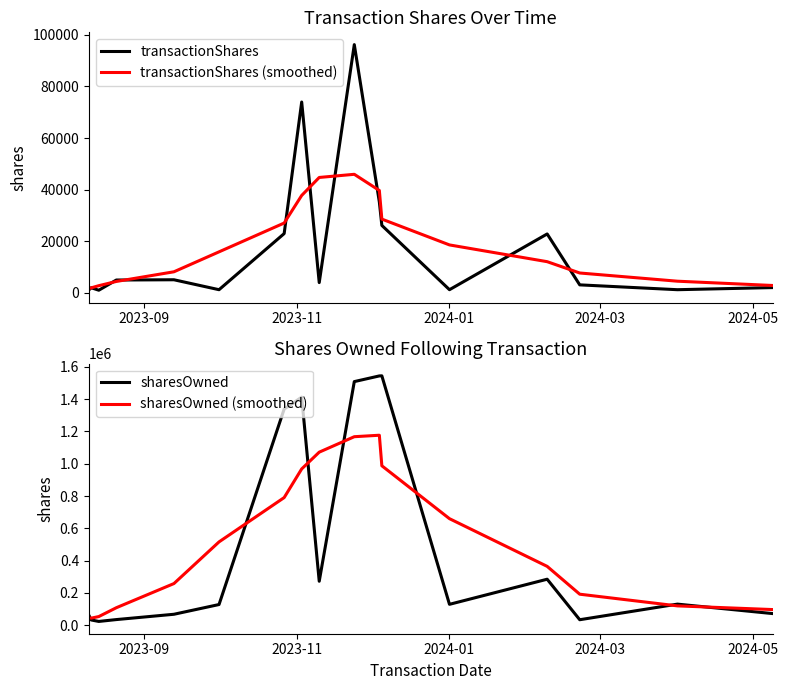

What are all the series names shown in the legend?

transactionShares, transactionShares (smoothed), sharesOwned, sharesOwned (smoothed)